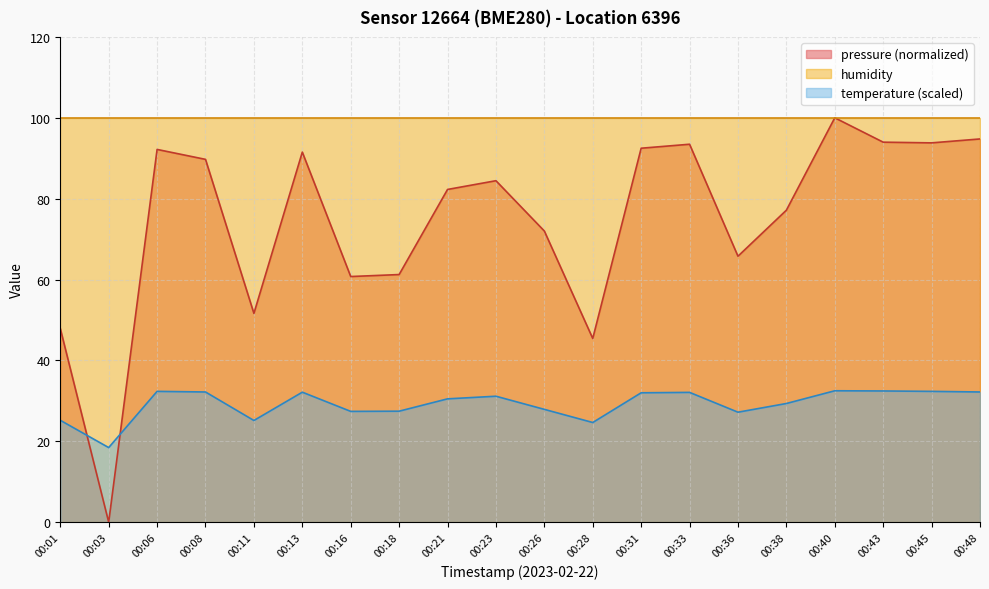

Which label corresponds to the smallest value in the chart?

00:03